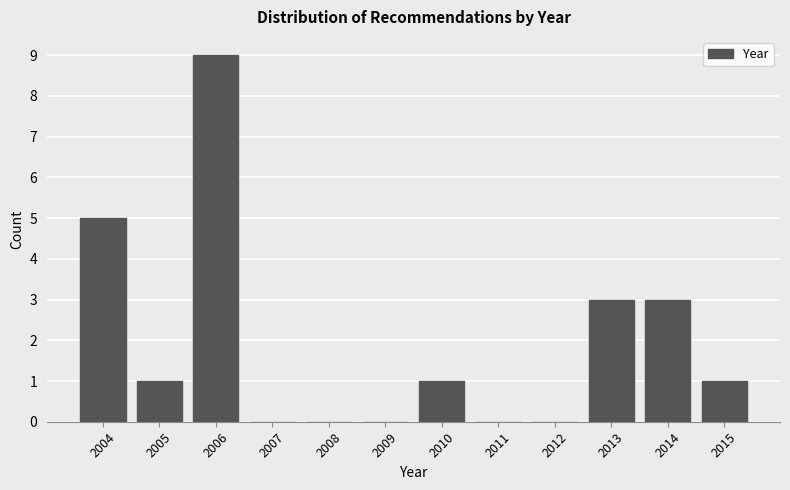

Reading left to right, extract all data points from this chart.

2004=5	2005=1	2006=9	2007=0	2008=0	2009=0	2010=1	2011=0	2012=0	2013=3	2014=3	2015=1